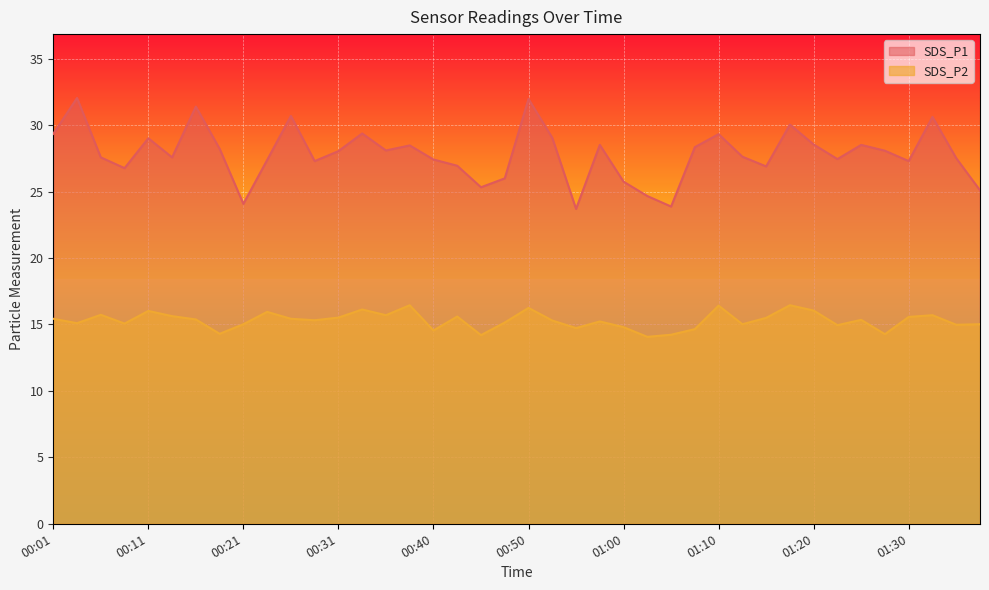

At which category does the chart reach its peak across all series?

00:04